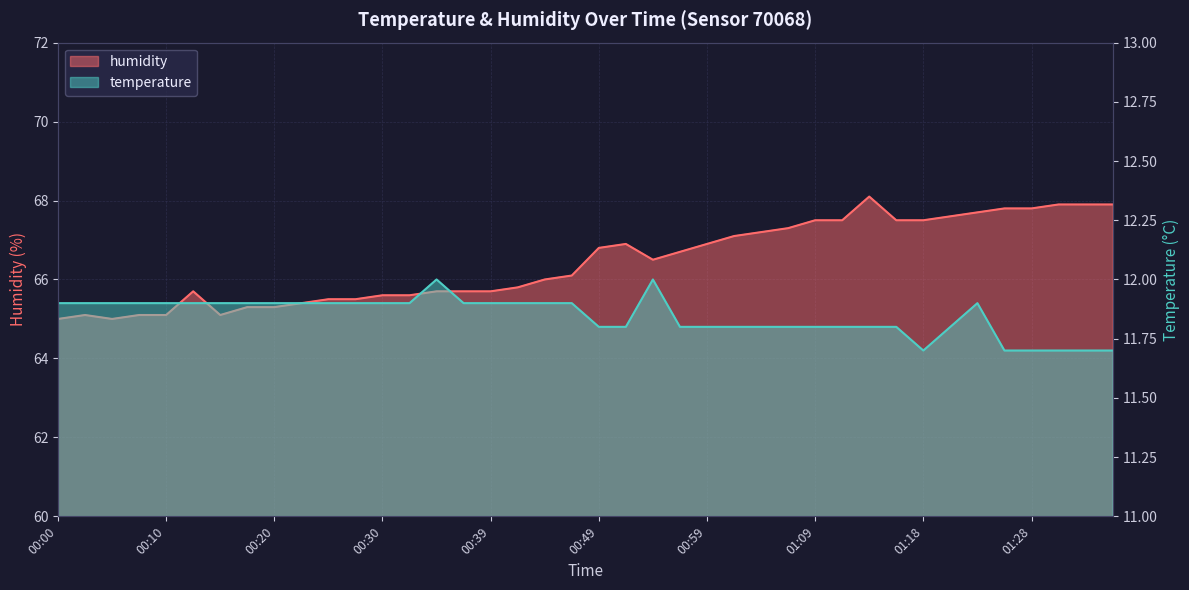

What is the sum of all humidity values?

2657.4